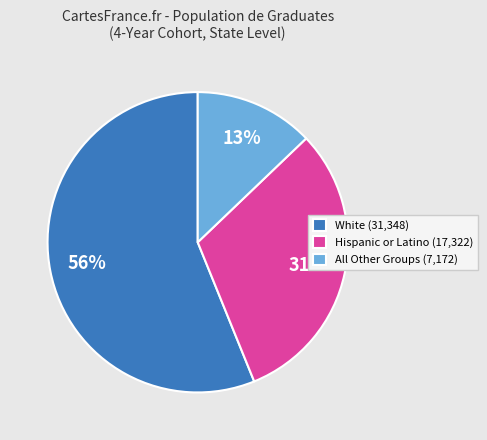

What percentage is the White (31,348) slice, to the nearest percent?

56%